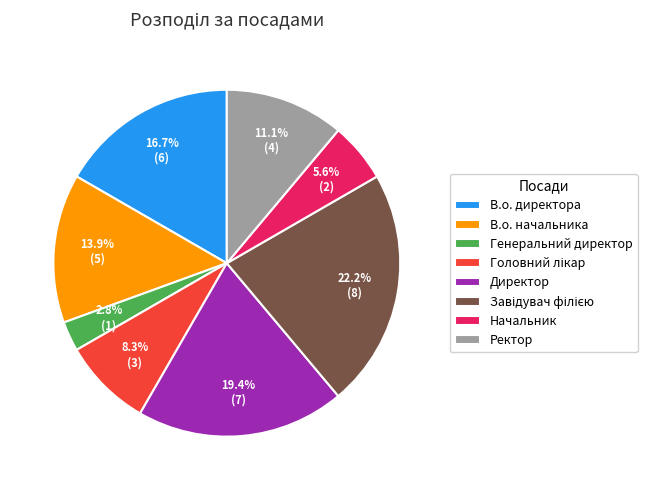

Approximately how many times larger is the value at В.о. директора compared to В.о. начальника?

1.2